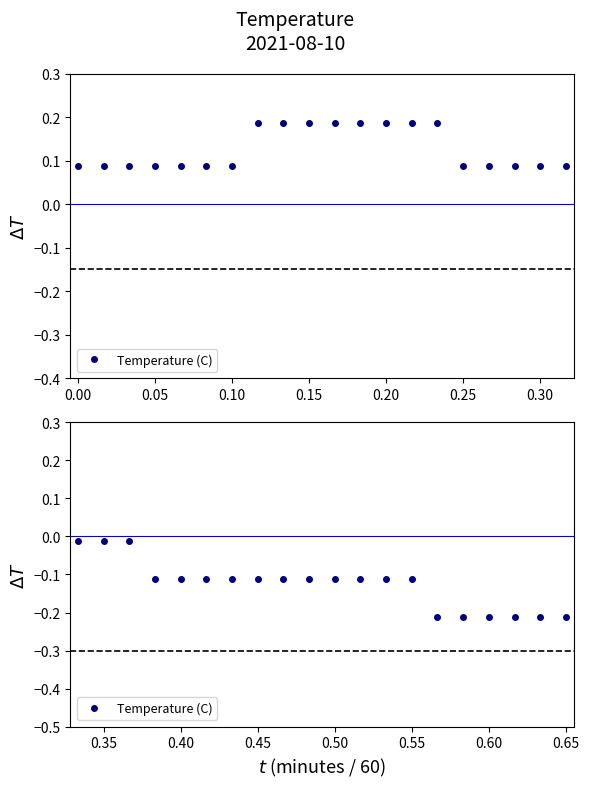

What is the value of the 18th point from the left?

-0.2